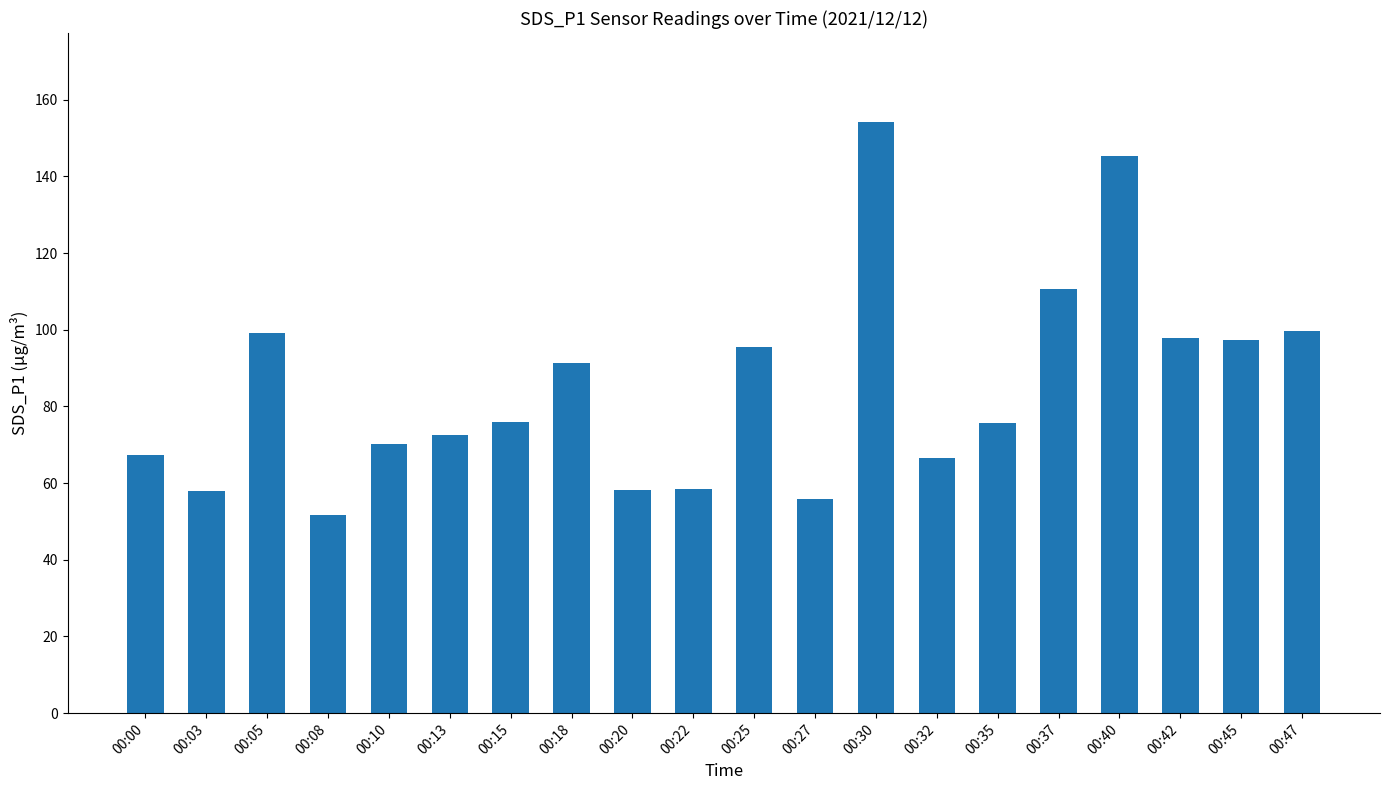

What is the value of the 19th bar from the left?

97.4